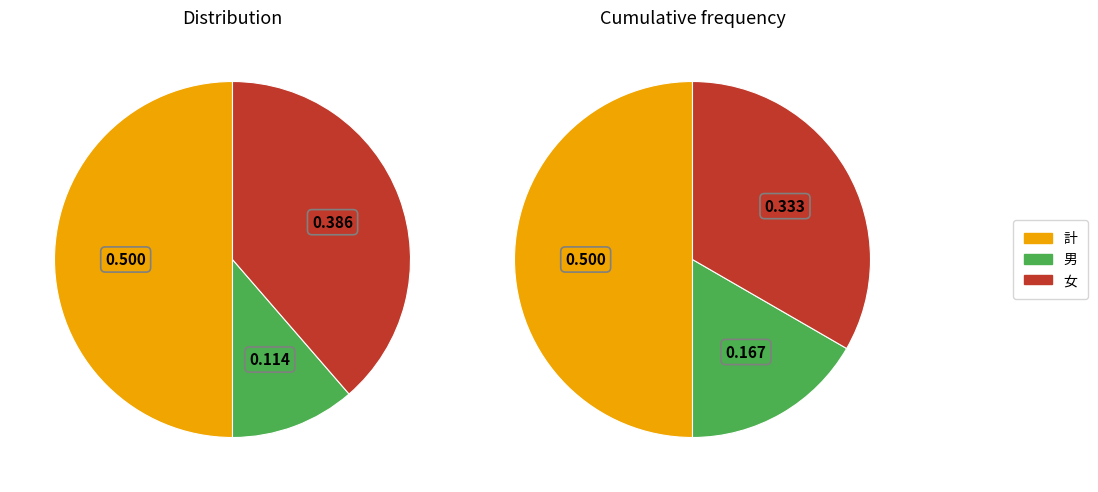

Is there any slice that represents more than half of the pie?

No